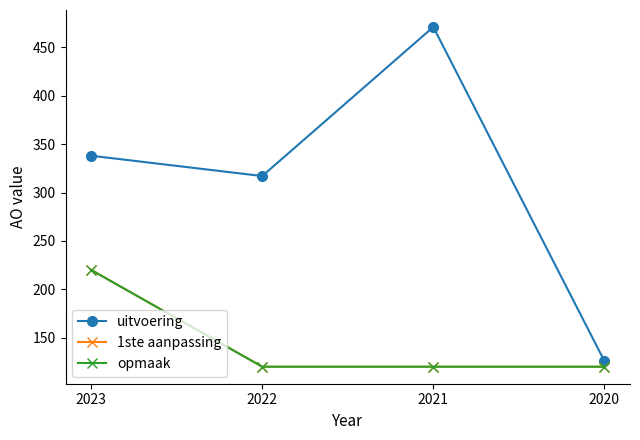

True or false: opmaak has a value of 120 at 2020.

True